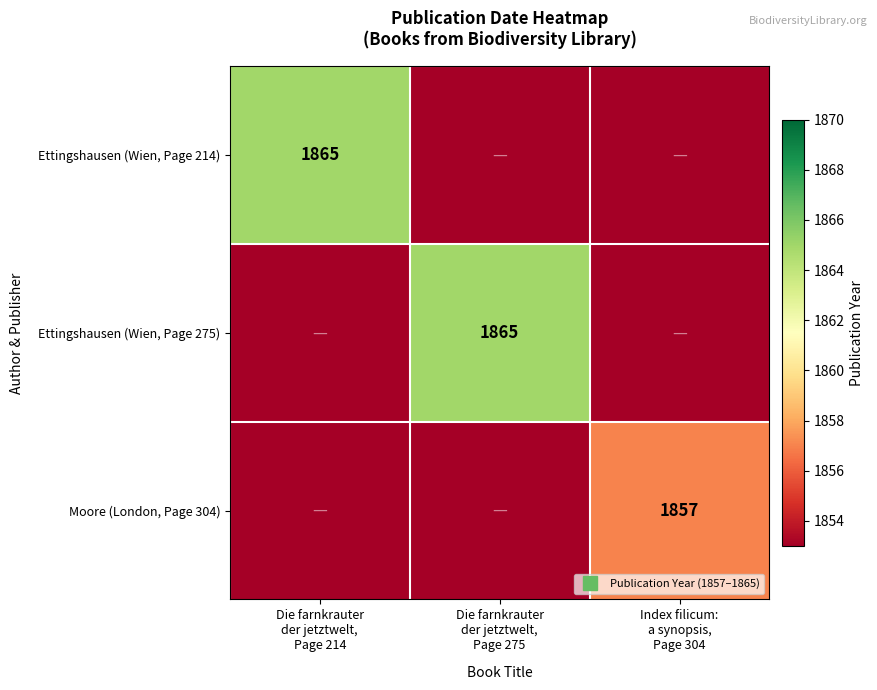

Rank the series at Index filicum: a synopsis, Page 304 from highest to lowest value.

Moore (London, Page 304), Ettingshausen (Wien, Page 214), Ettingshausen (Wien, Page 275)